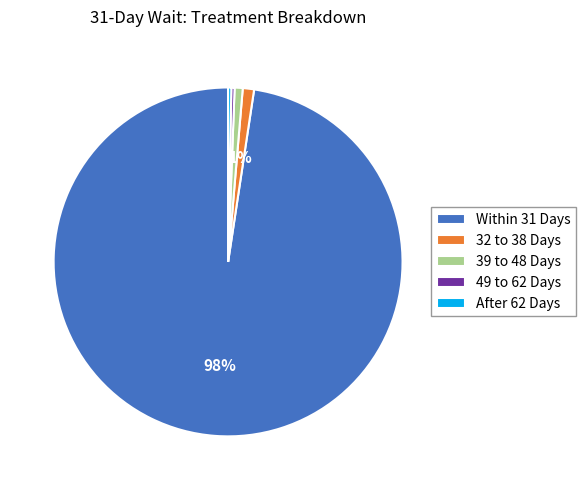

Is the sum of 32 to 38 Days and Within 31 Days greater than half?

Yes